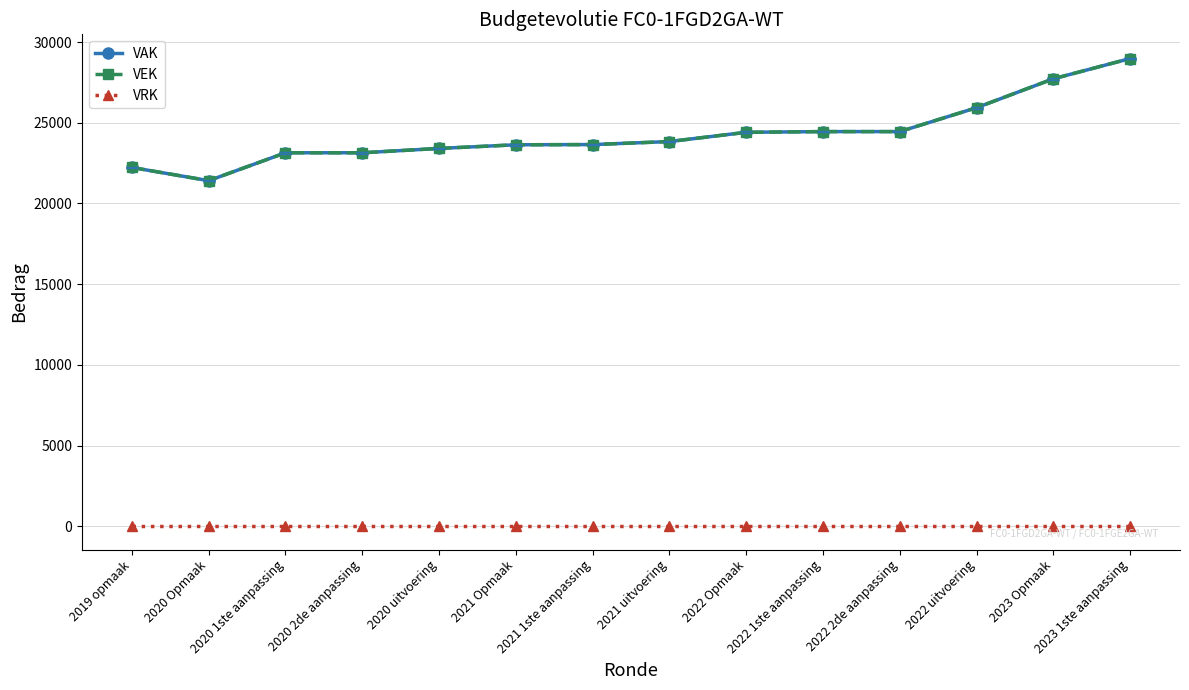

True or false: VRK and VAK cross at least once.

False